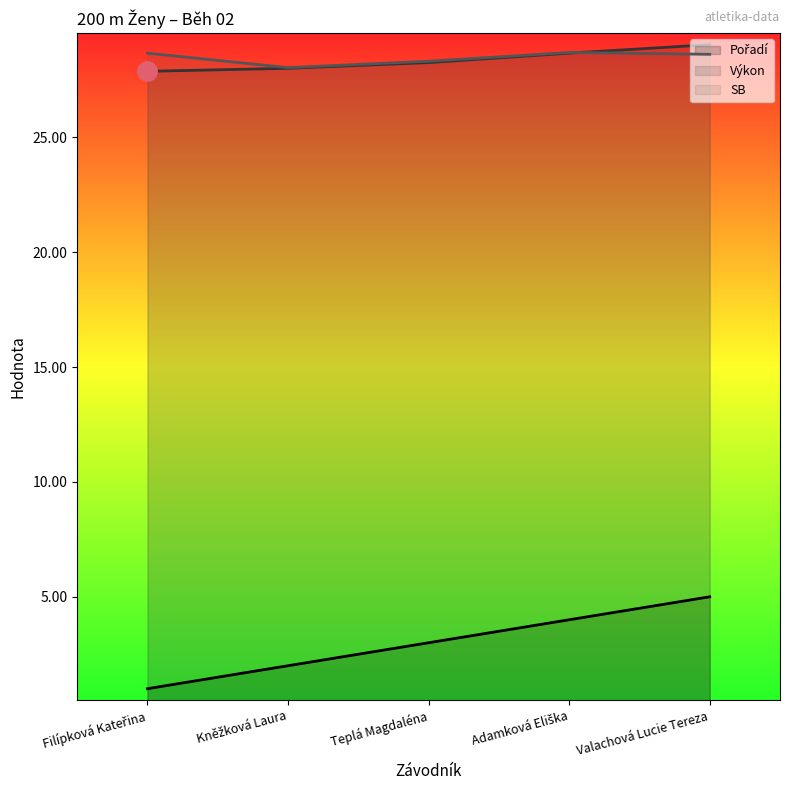

What is the minimum value shown in the chart?

1.0